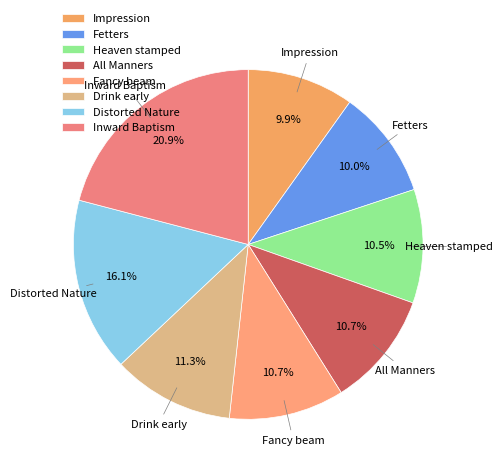

What portion of the pie excludes All Manners?

89.3%